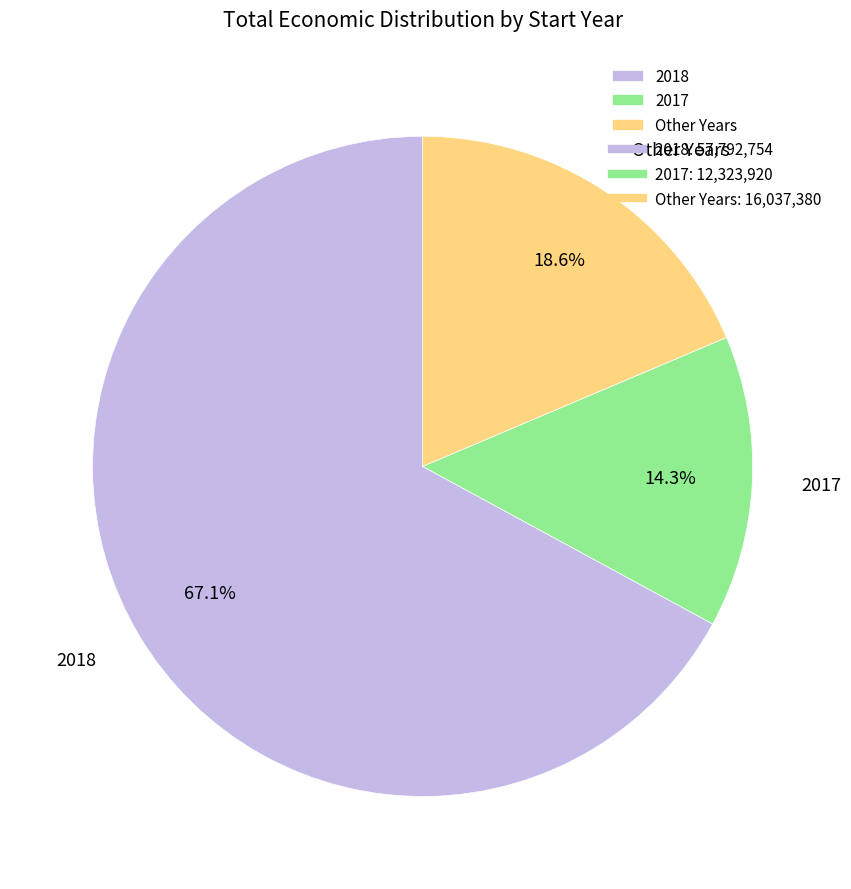

Which slice is the largest?

2018